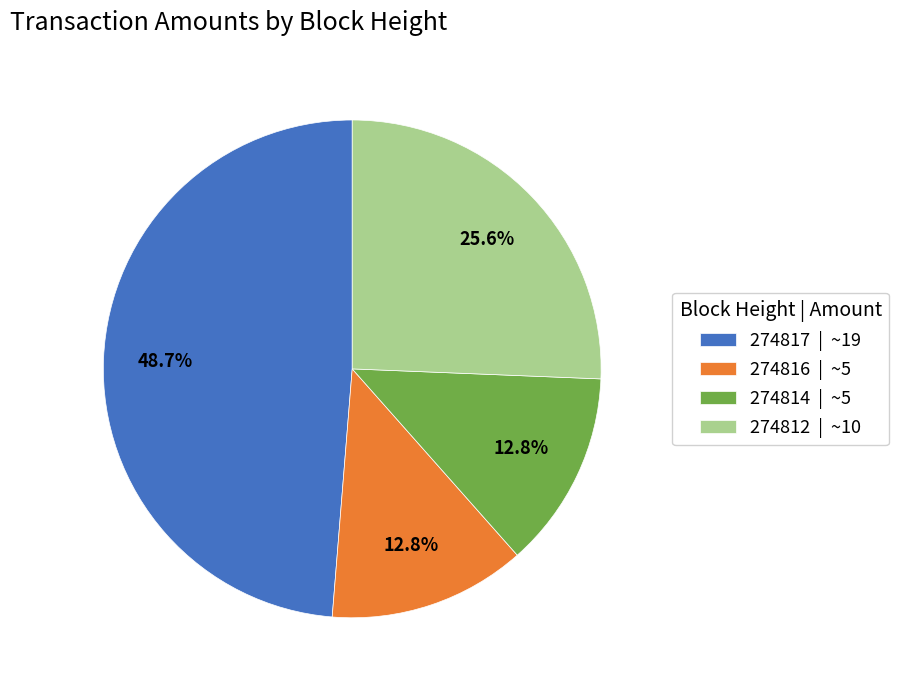

To the nearest percent, what percentage of the pie is 274816?

13%